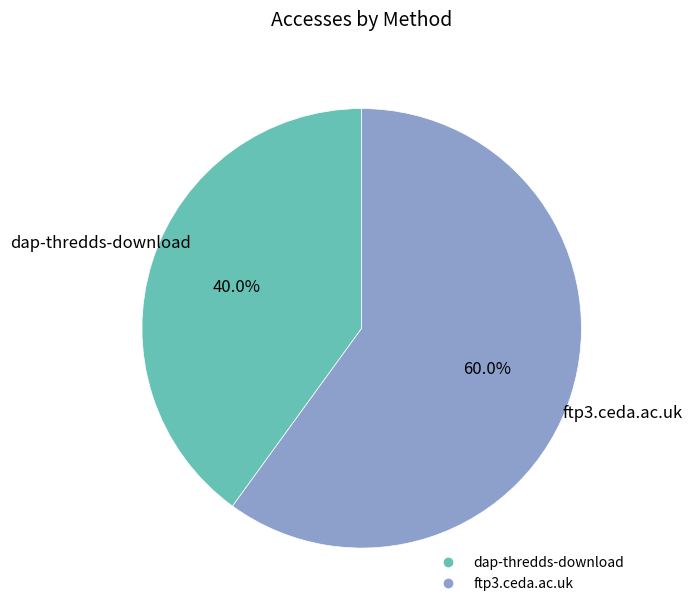

What percentage is the ftp3.ceda.ac.uk slice, to the nearest percent?

60%